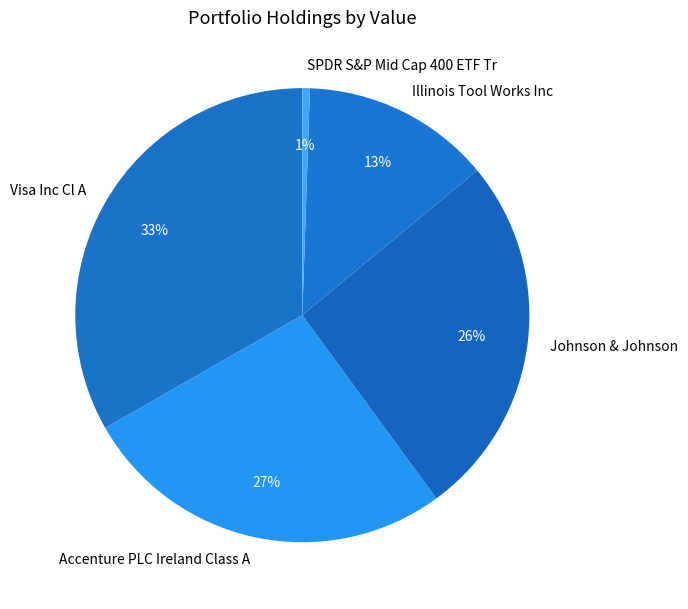

How many slices are in this pie chart?

5